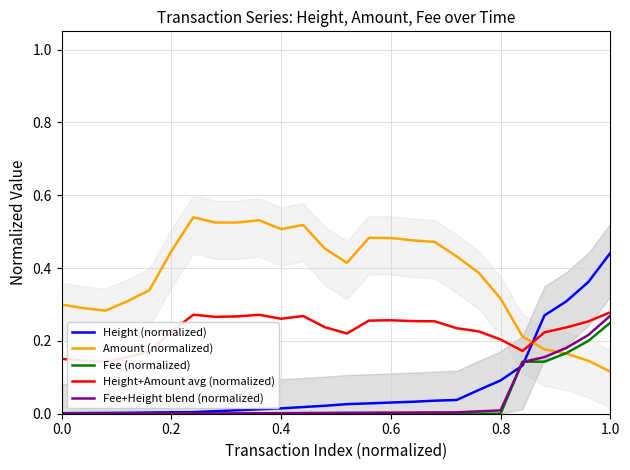

What is the sum of all Fee+Height blend (normalized) values?

1.0